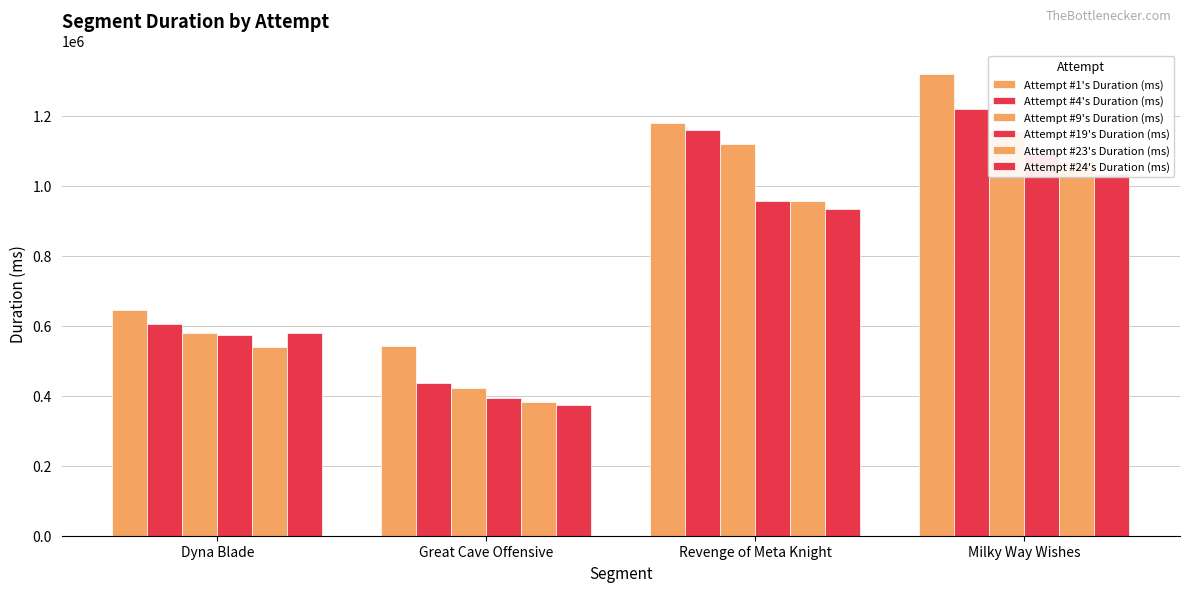

How many bars are there in total?

24